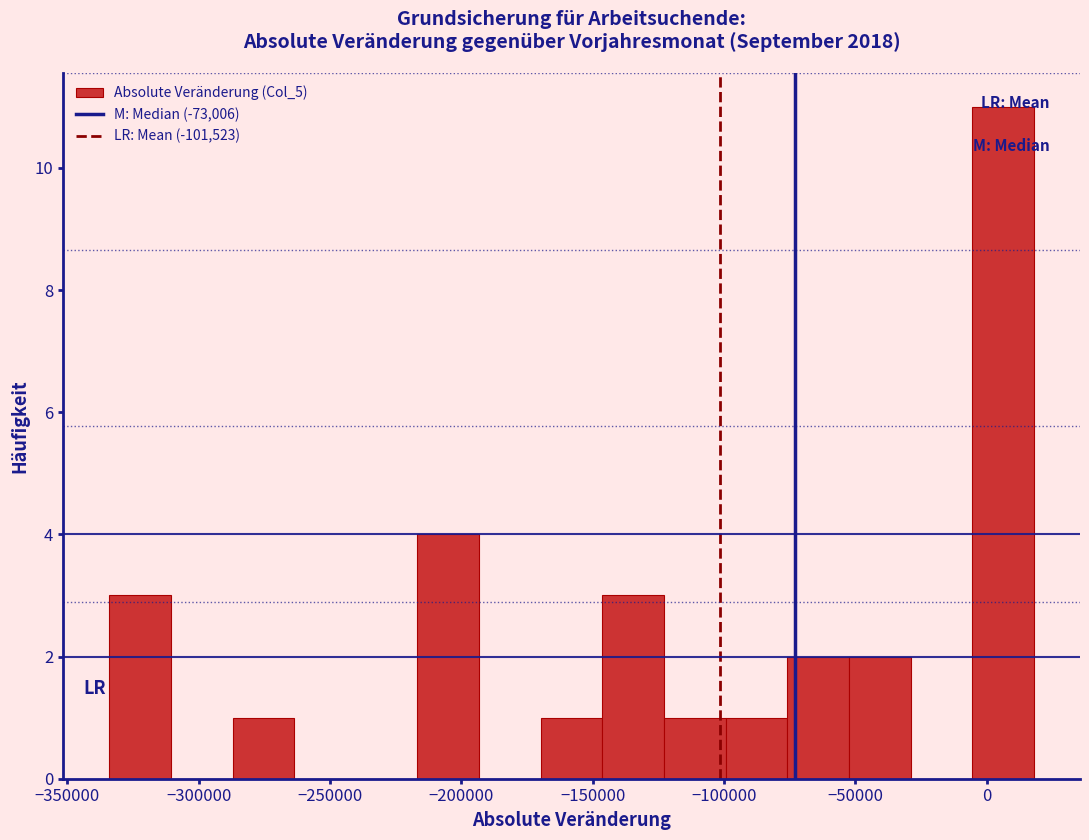

Reading left to right, transcribe this chart: for each bar, give the range it covers on the x-axis and its height. Neither the bar edges nor the heights are printed on the chart, so give them approximately, as read against the axes.

-335000 to -310000: 3
-310000 to -285000: 0
-285000 to -265000: 1
-265000 to -240000: 0
-240000 to -215000: 0
-215000 to -195000: 4
-195000 to -170000: 0
-170000 to -145000: 1
-145000 to -125000: 3
-125000 to -100000: 1
-100000 to -75000: 1
-75000 to -55000: 2
-55000 to -30000: 2
-30000 to -5000: 0
-5000 to 20000: 11